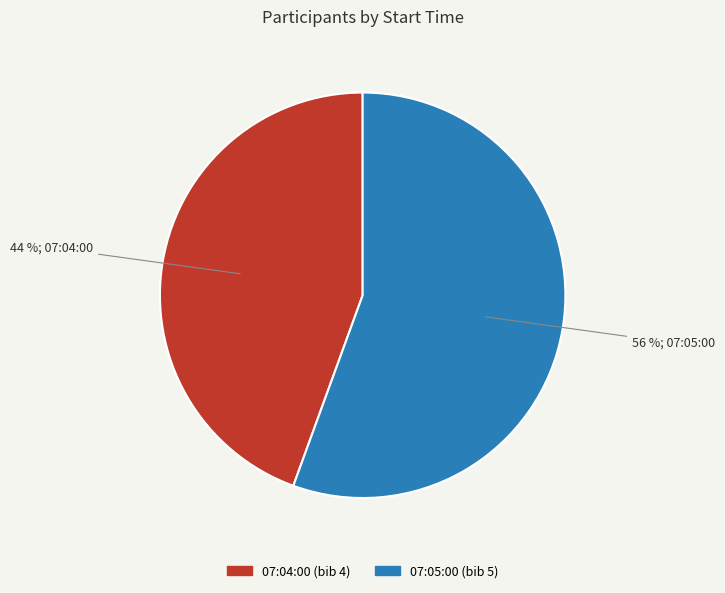

To the nearest percent, what is the combined percentage of 07:05:00 and 07:04:00?

100%